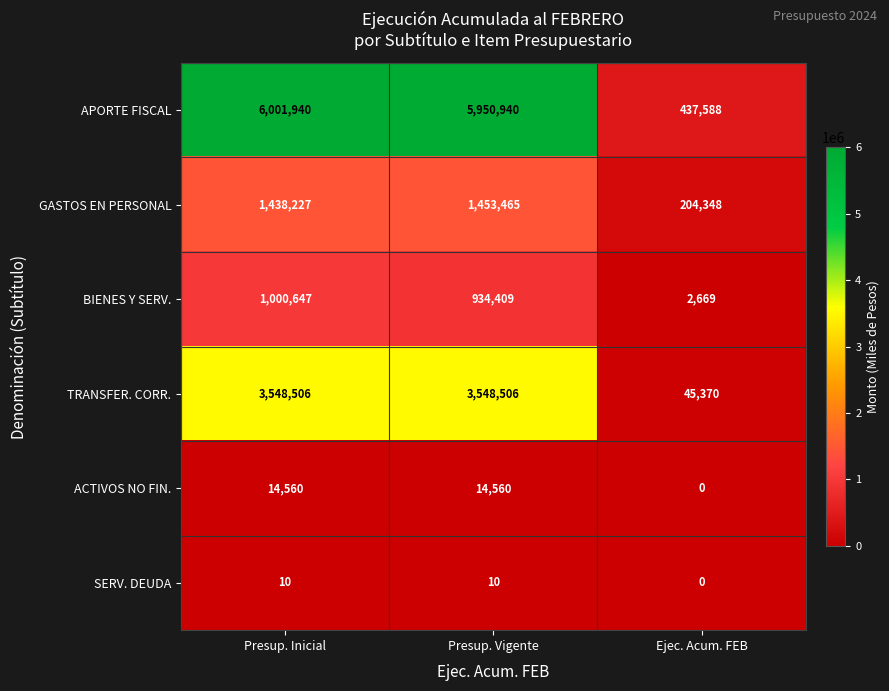

True or false: GASTOS EN PERSONAL has a value of 1453465 at Presup. Vigente.

True